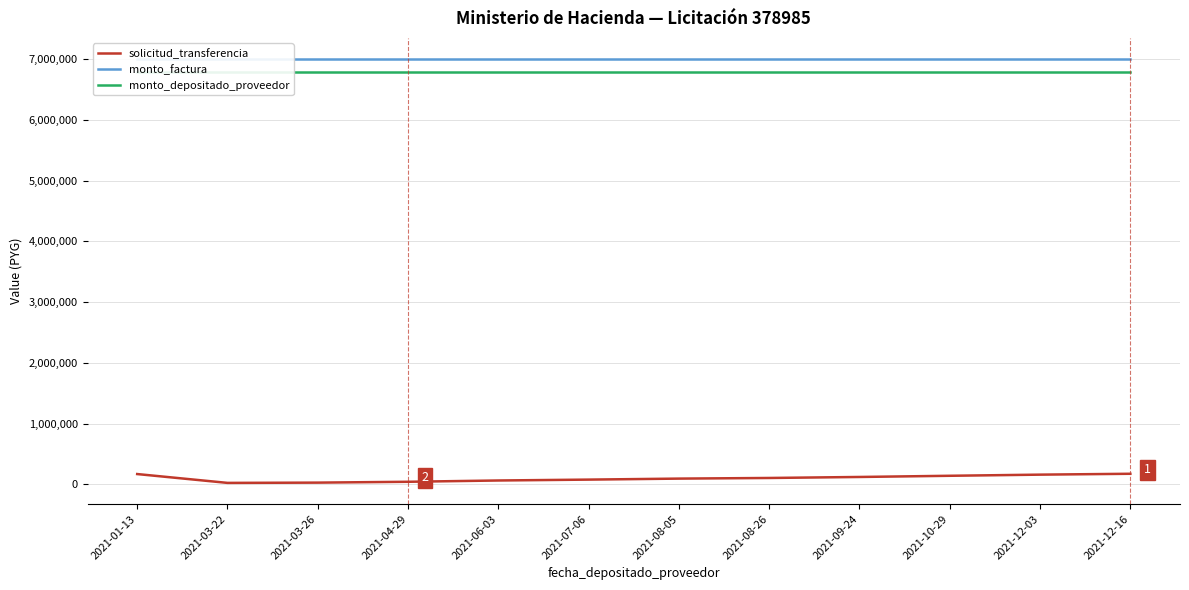

What are all the series names shown in the legend?

solicitud_transferencia, monto_factura, monto_depositado_proveedor